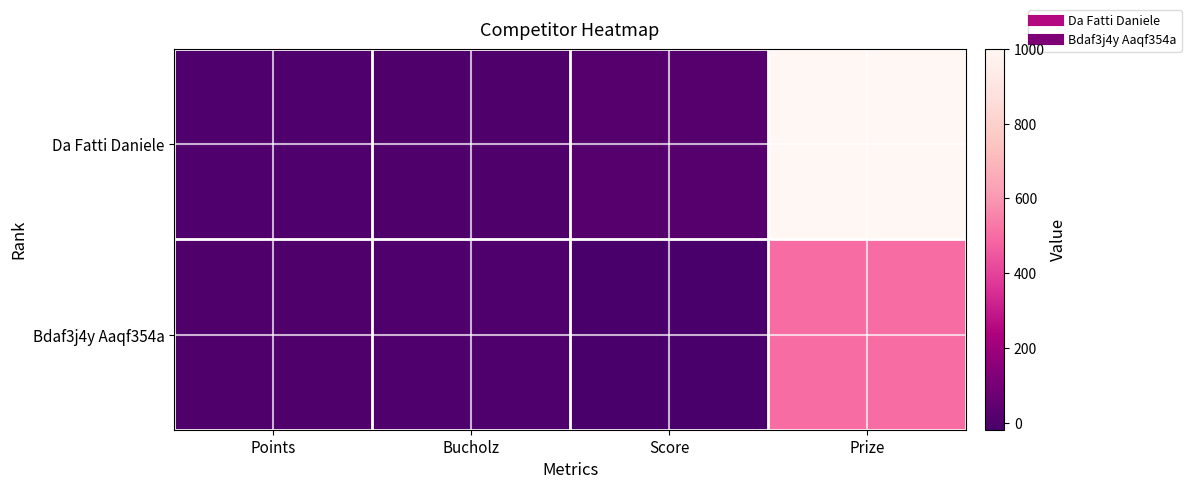

Reading right to left, extract all data points from this chart.

Da Fatti Daniele: Prize=1000	Score=19	Bucholz=0	Points=2
Bdaf3j4y Aaqf354a: Prize=500	Score=-19	Bucholz=2	Points=0